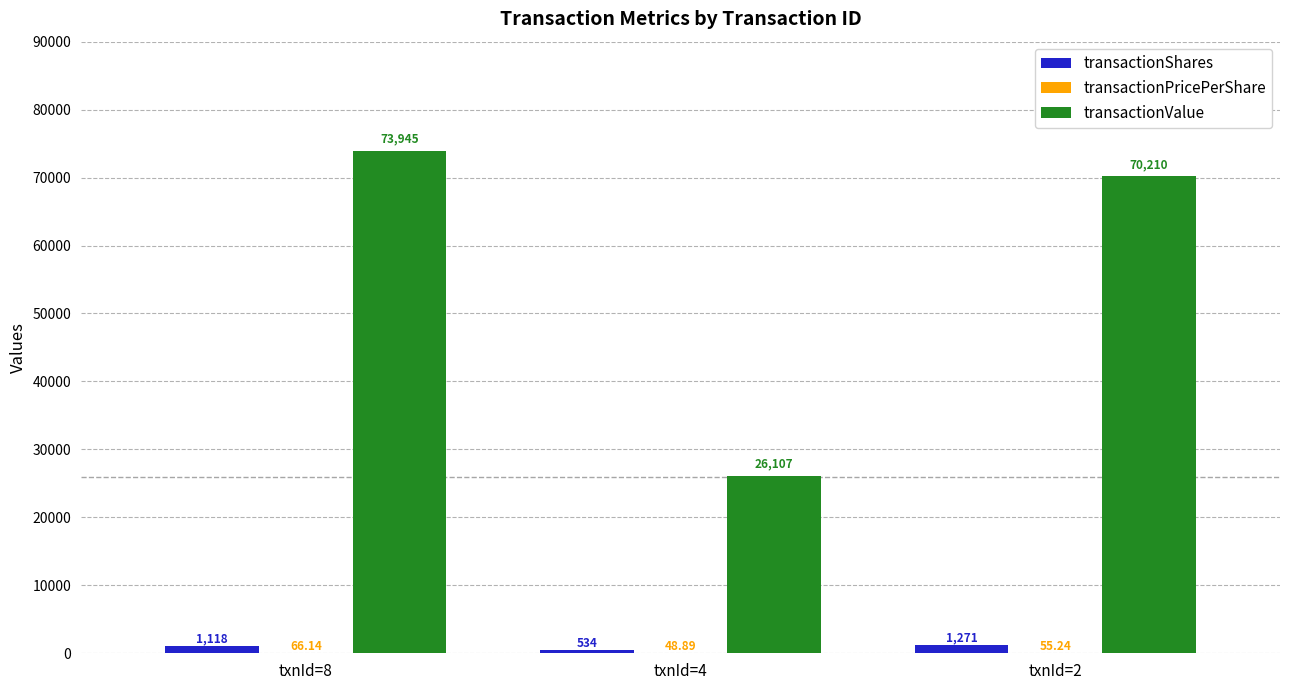

What is the sum of the transactionShares values at txnId=8 and txnId=4?

1652.0